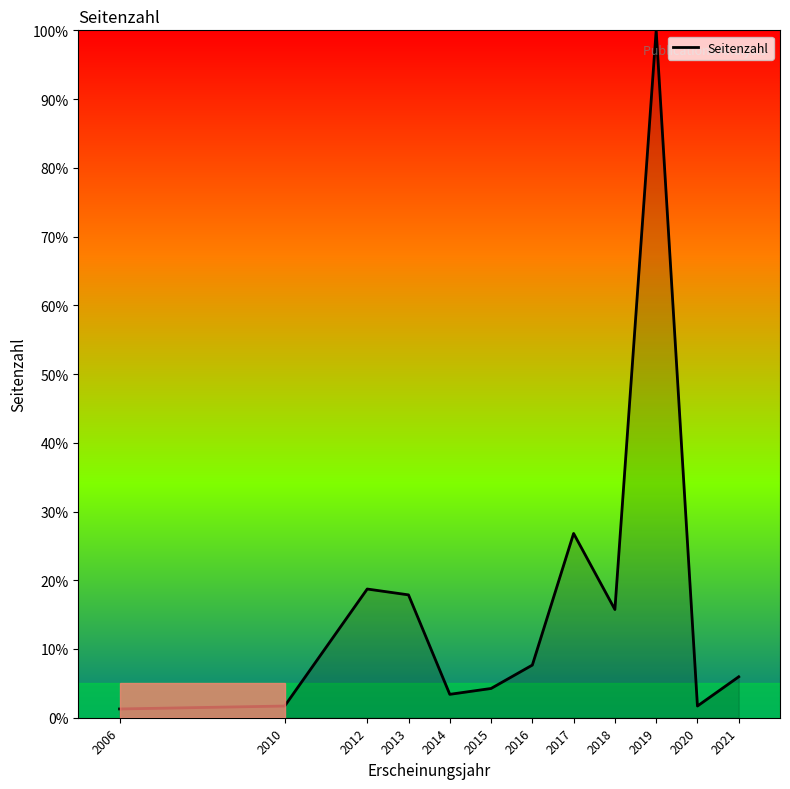

Where is the data nearest to the value 50?

2017